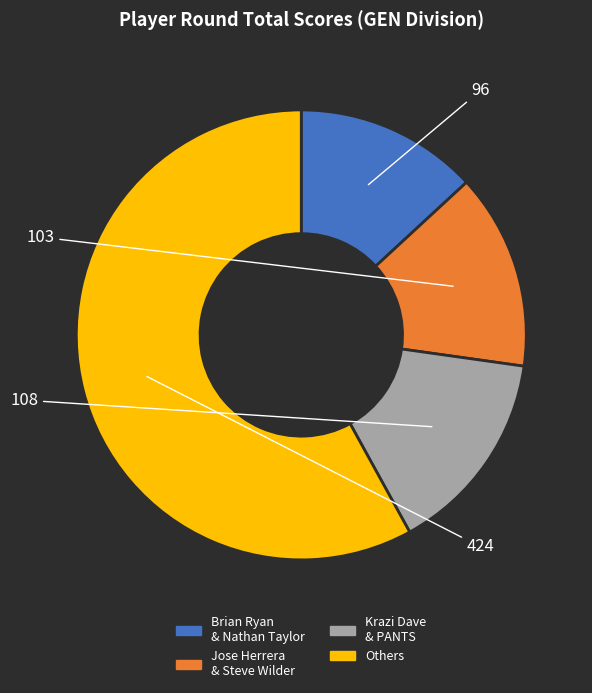

Count the number of slices in the pie.

4